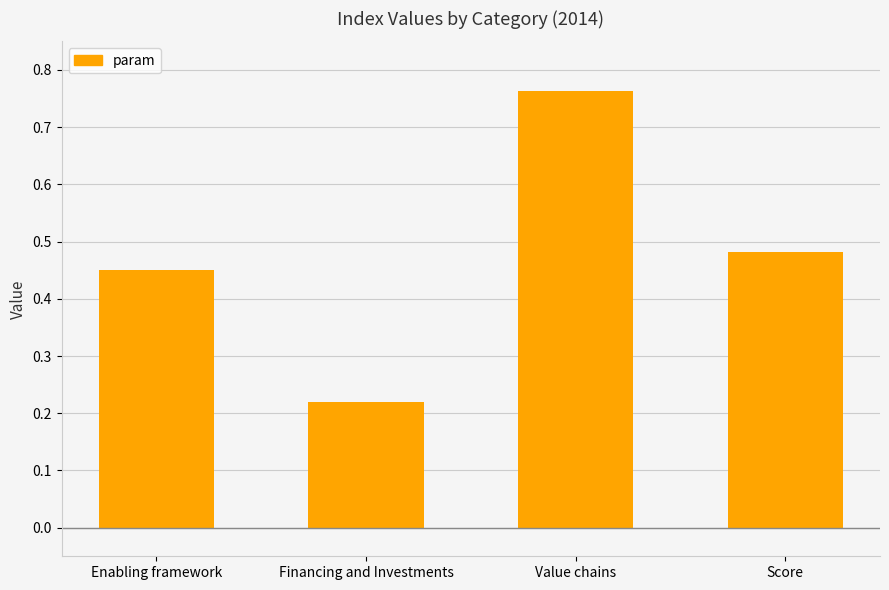

List the labels in order of value, largest first.

Value chains, Score, Enabling framework, Financing and Investments